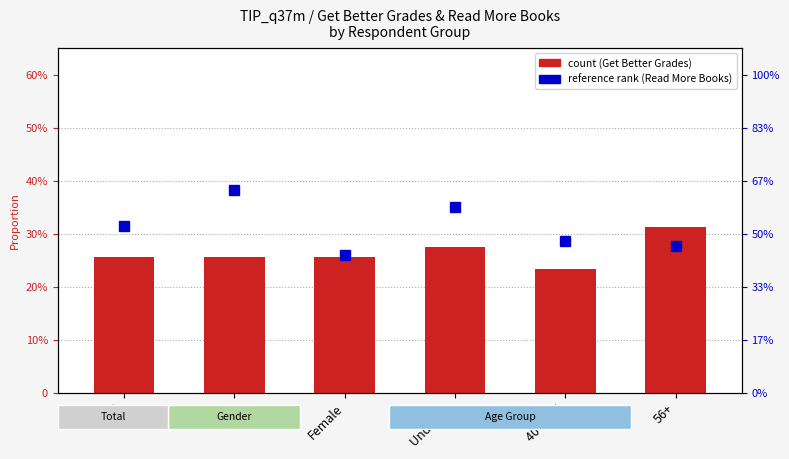

Which series has the largest total across all categories?

read more books (ref. rank)